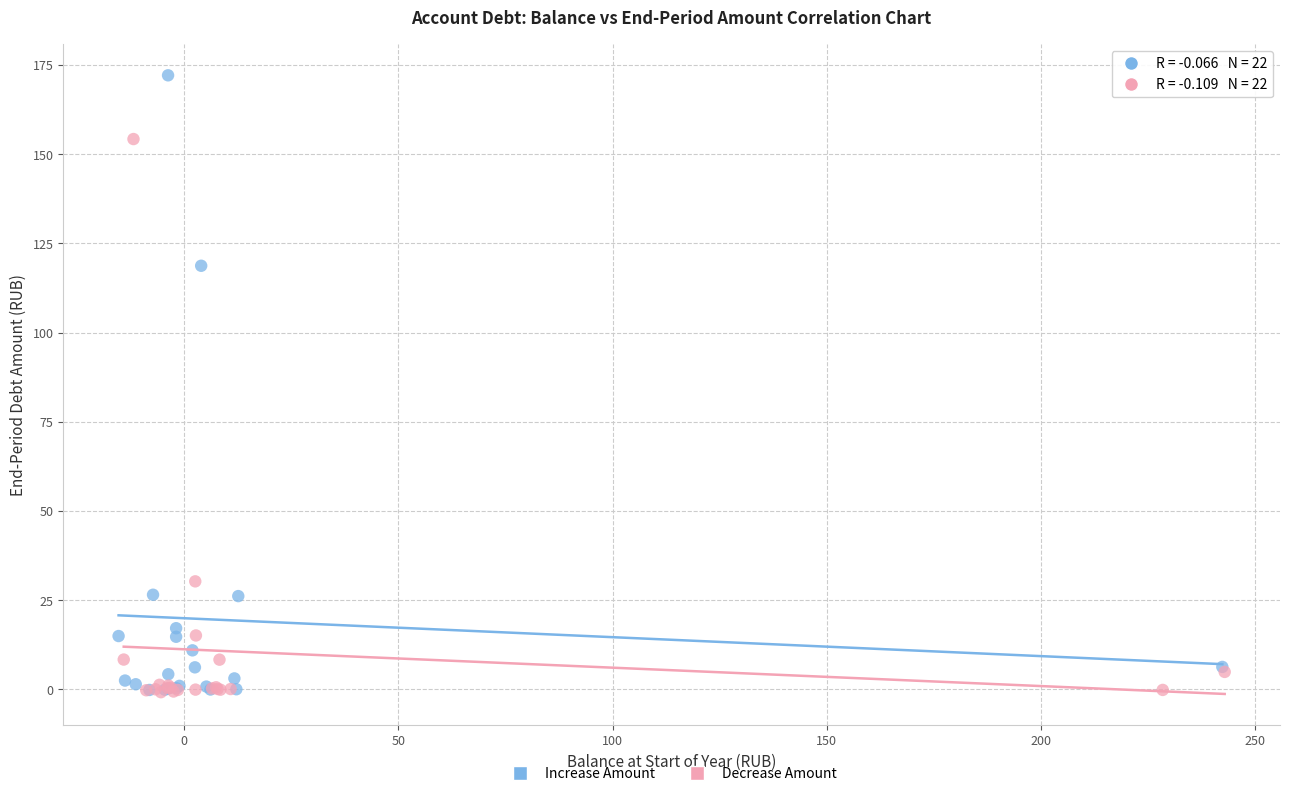

Which series reaches the maximum Y coordinate?

Increase Amount